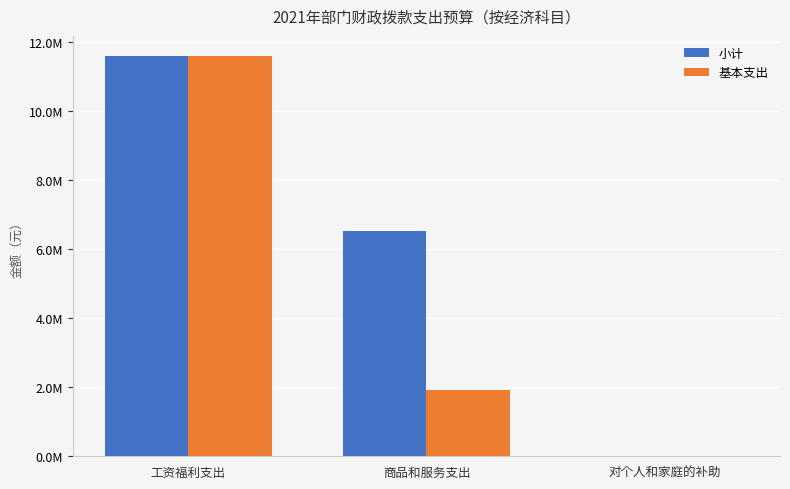

The 小计 series shows 2147786.3 at 商品和服务支出. True or false?

False